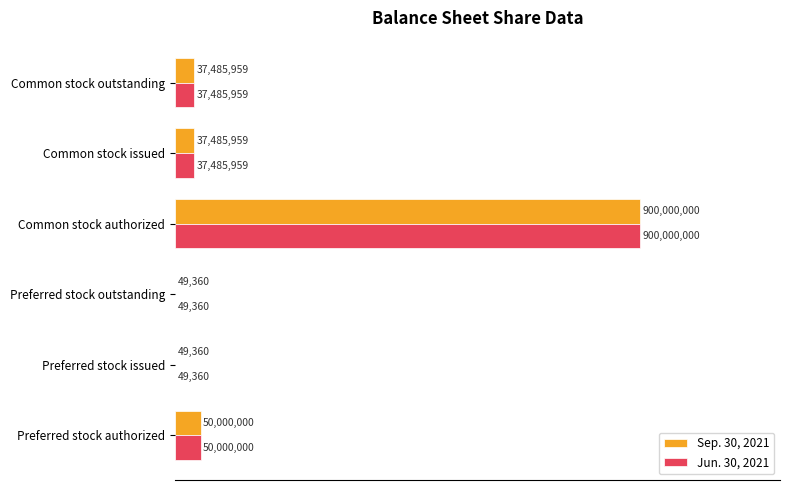

What are all the series names shown in the legend?

Sep. 30, 2021, Jun. 30, 2021